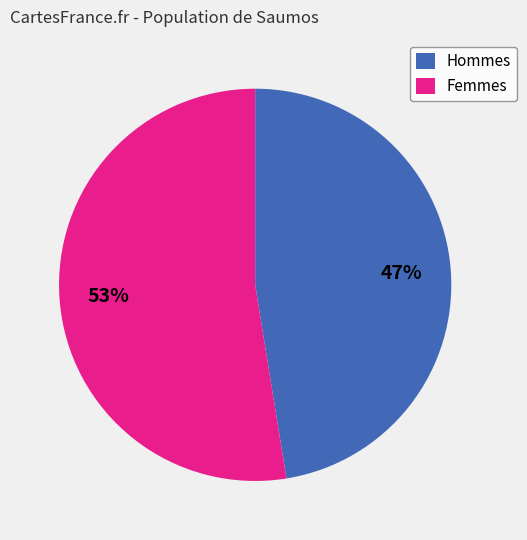

Is it true that Hommes is 39% of the pie?

False